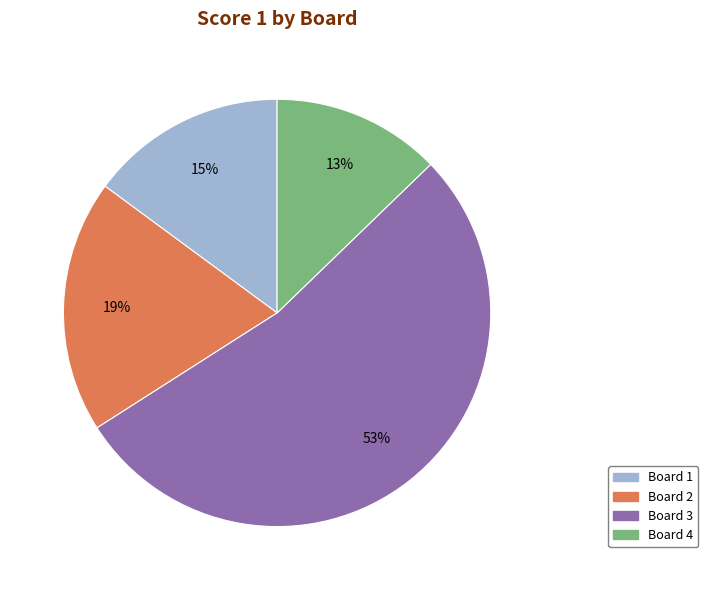

The Board 2 slice represents 19% of the pie. True or false?

True